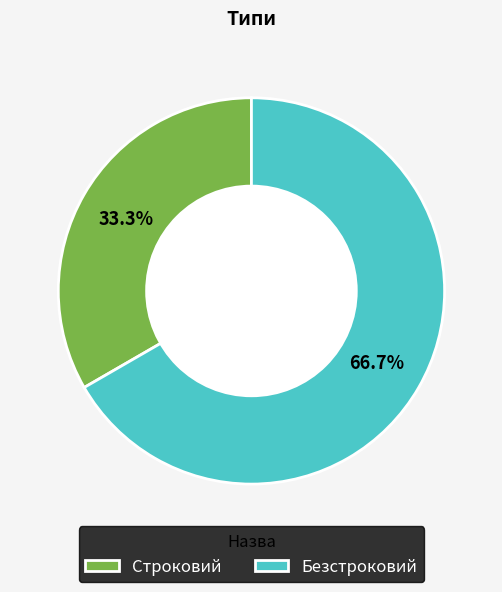

Is there any slice that represents more than half of the pie?

Yes